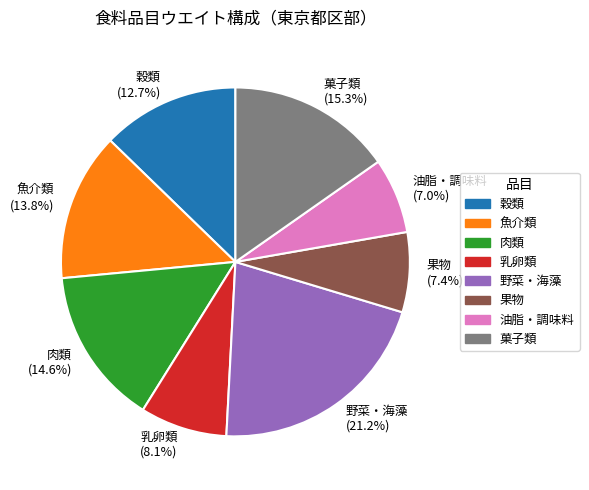

Which category has the biggest portion of the pie?

野菜・海藻